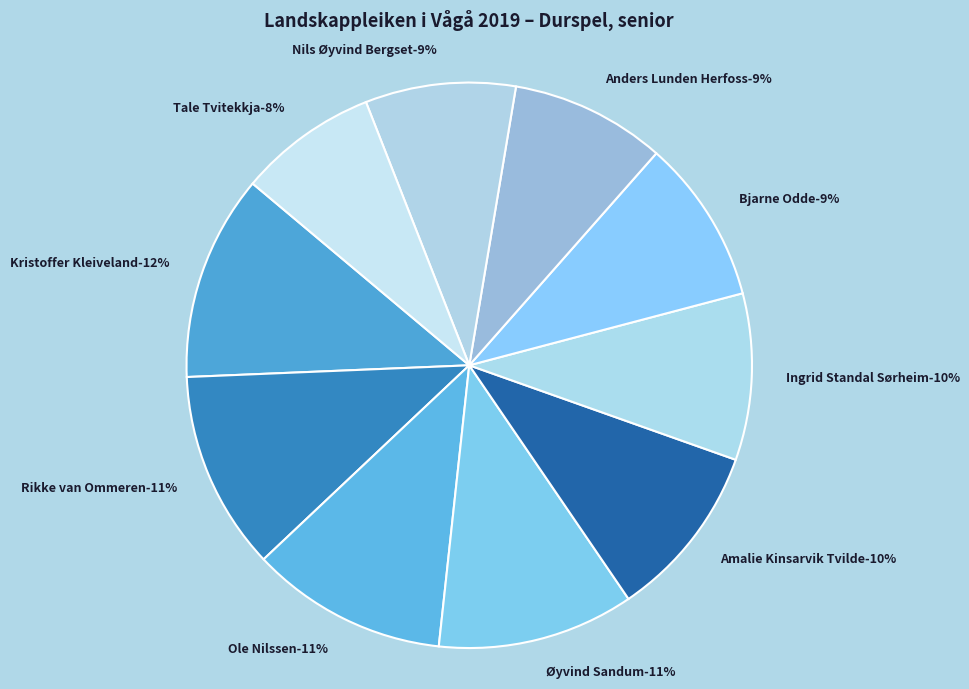

Between Amalie Kinsarvik Tvilde and Tale Tvitekkja, which is larger?

Amalie Kinsarvik Tvilde